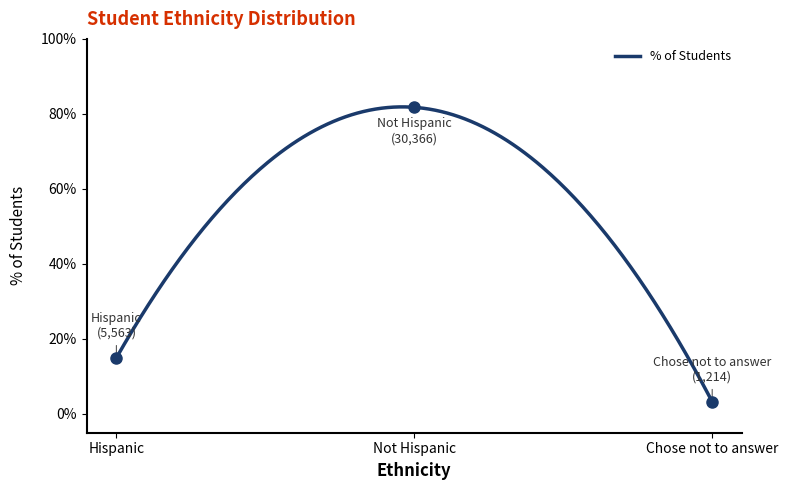

What is the sum of all values?

1.0